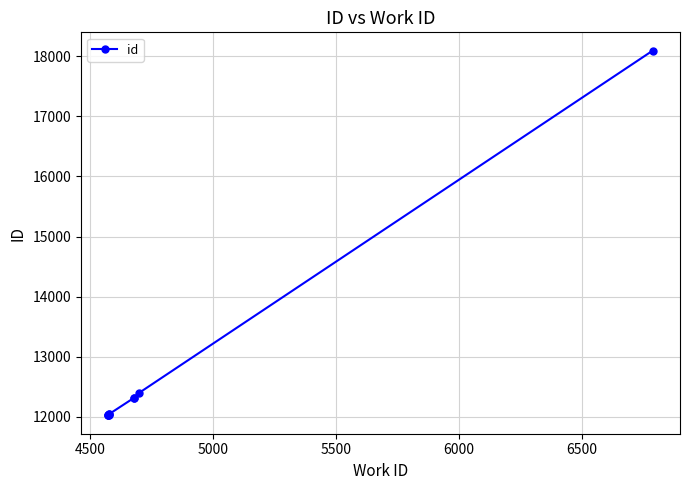

What position from the right is 5000?

8